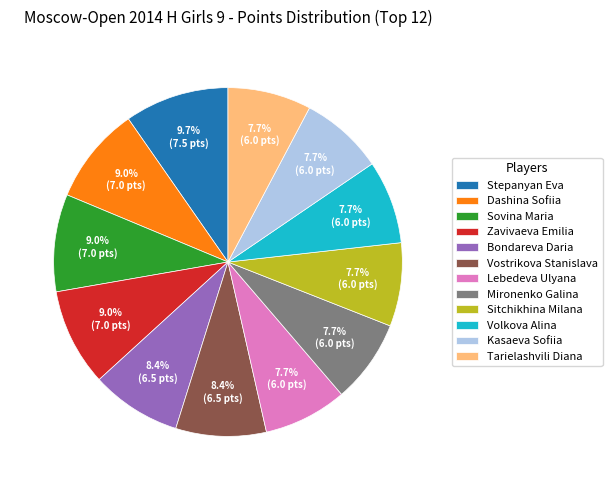

What is the ratio of the value at Sitchikhina Milana to the value at Tarielashvili Diana?

1.0